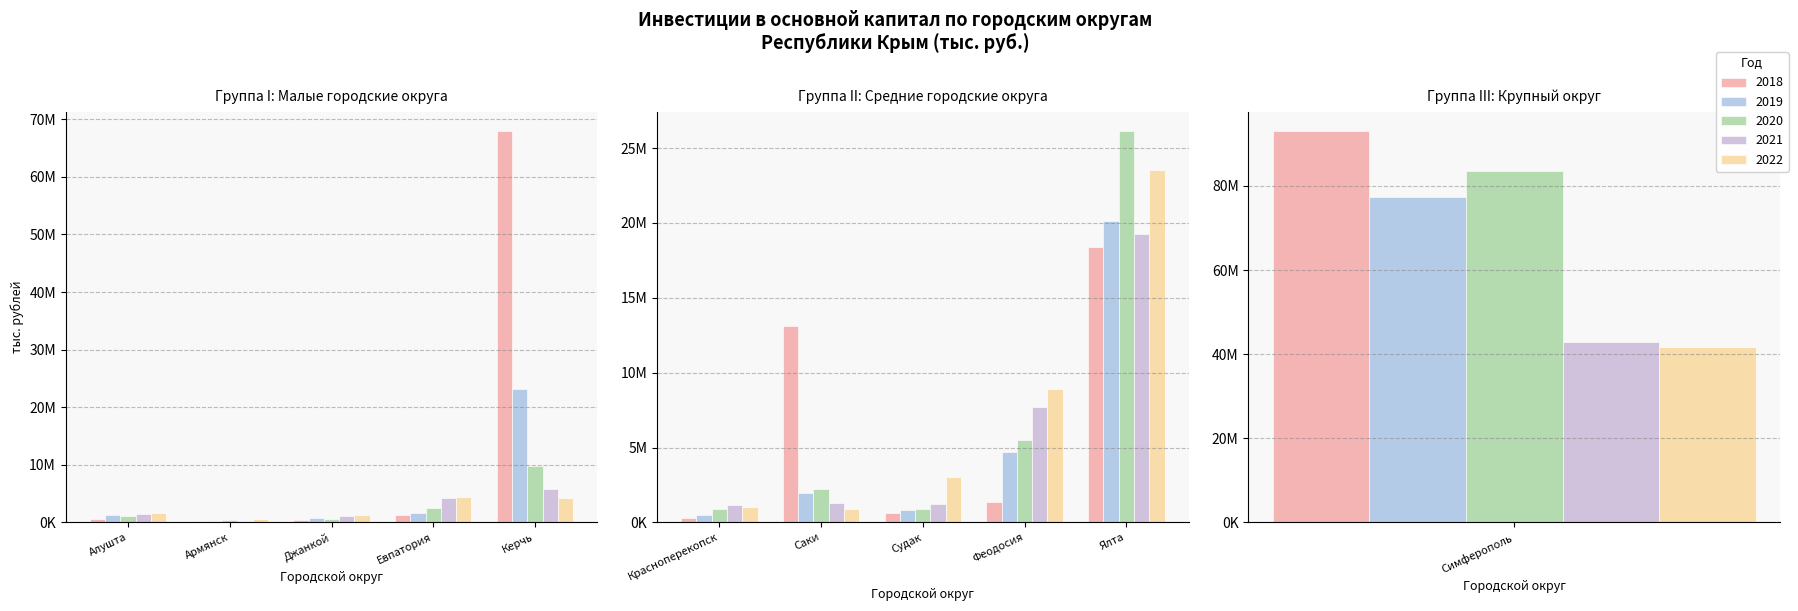

How many bars are there in total?

55